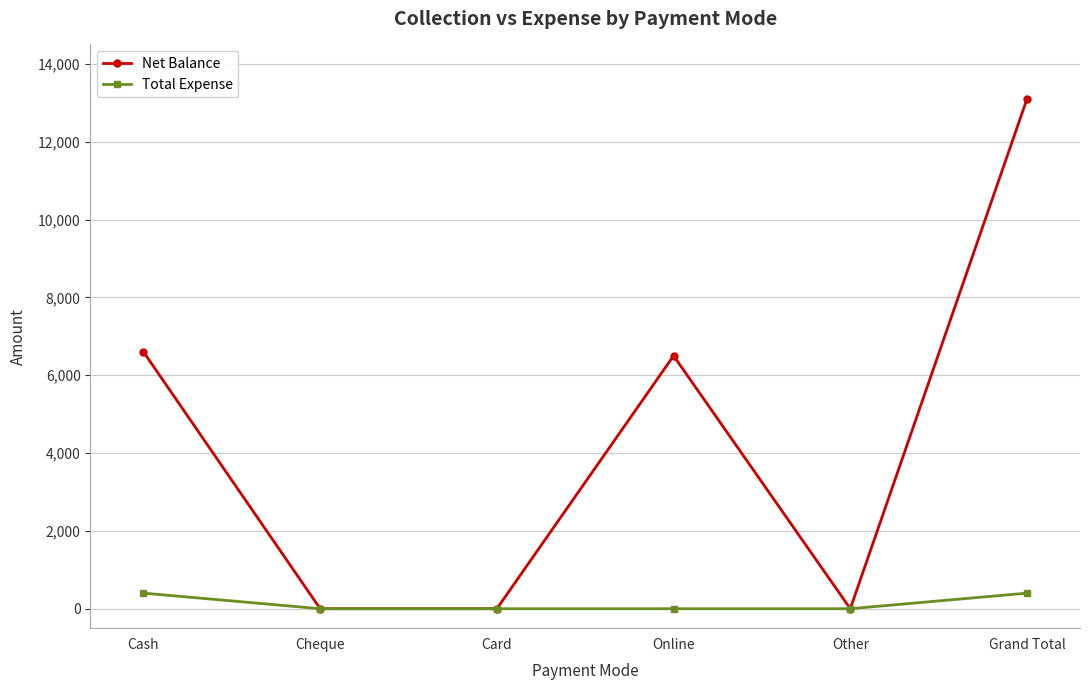

Is this an area chart (filled region under the line)?

No